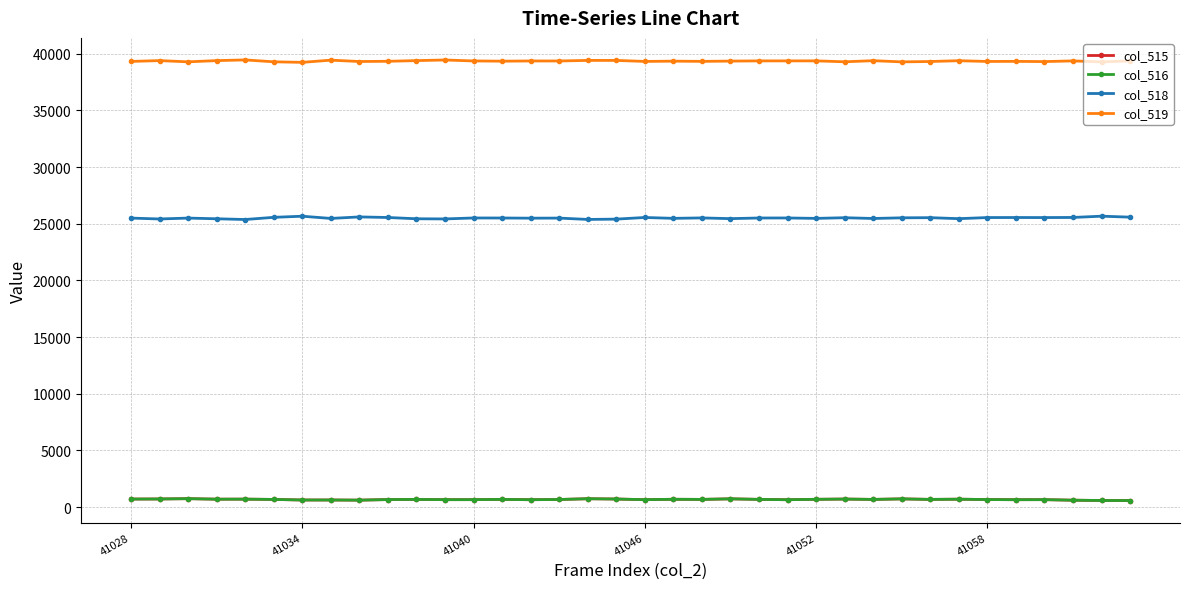

What is the average value of the col_515 series?

670